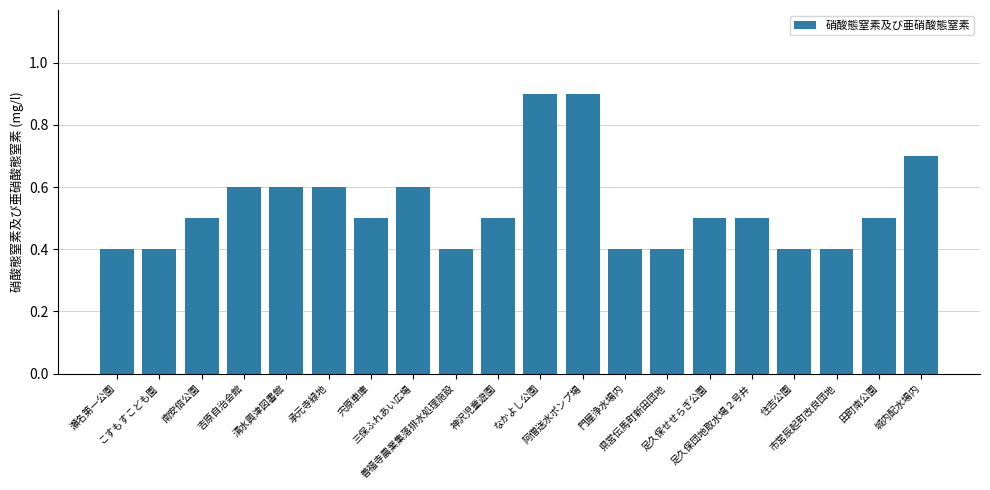

What is the maximum value shown in the chart?

0.9